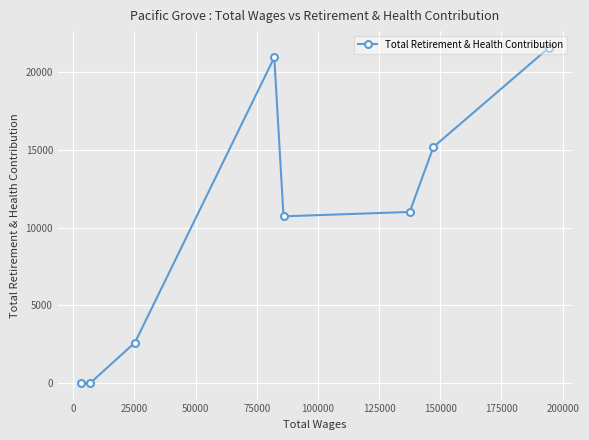

What is the difference between the second highest and minimum values?

20953